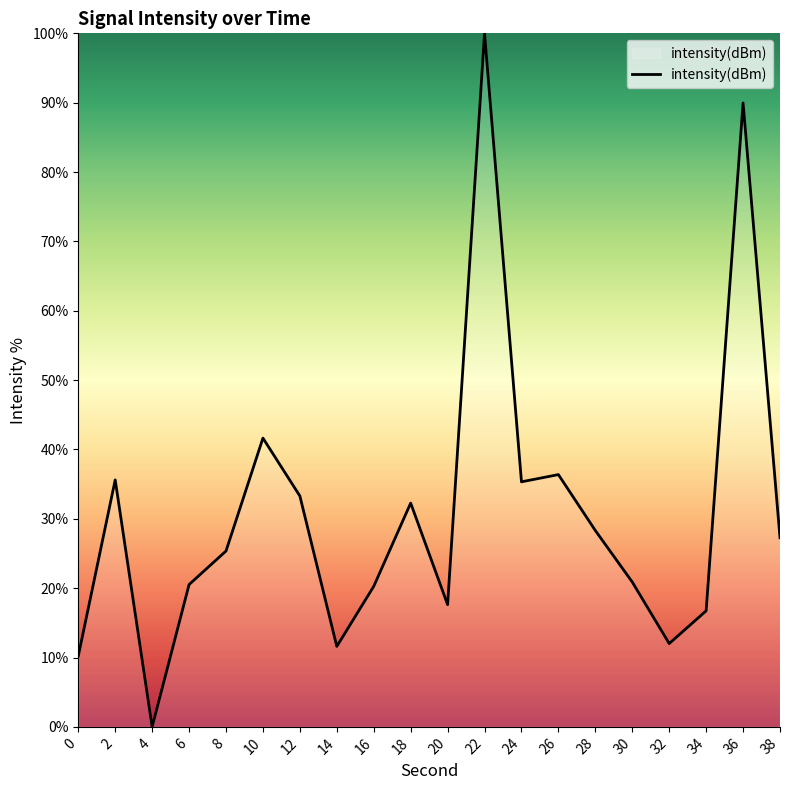

What is the difference between the maximum and minimum values?

100.0